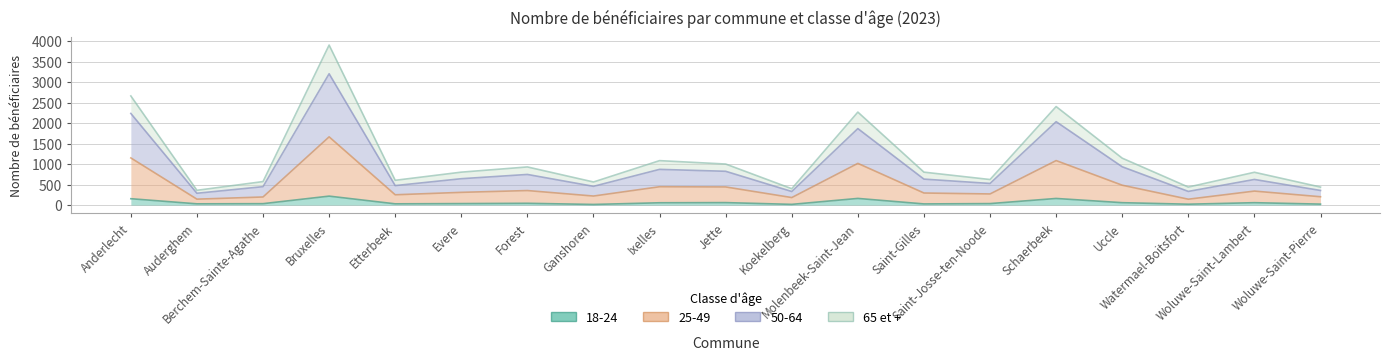

At which category is the sum across all series the highest?

Bruxelles